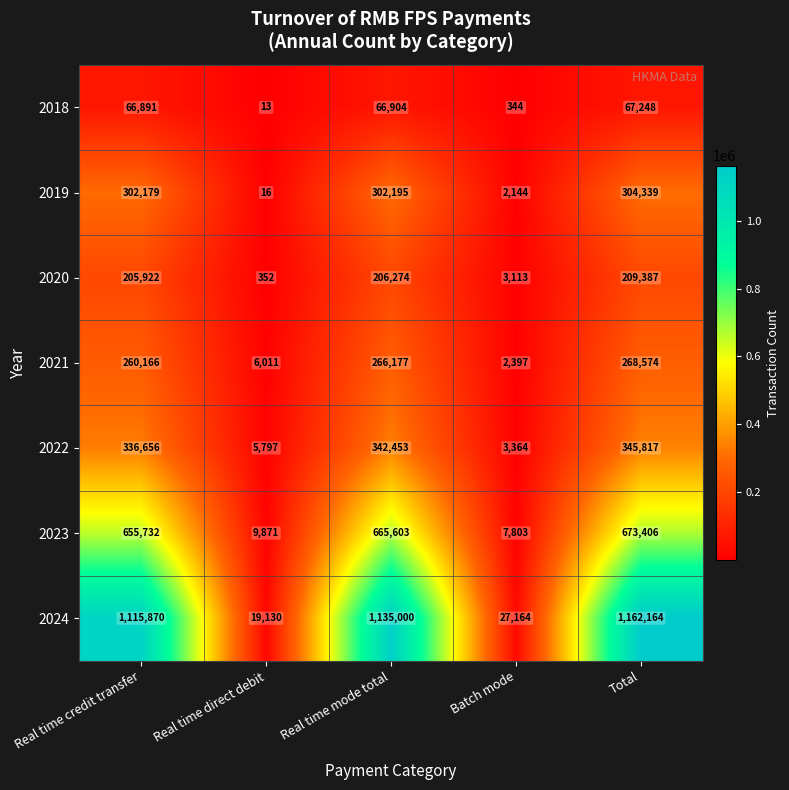

What value does the 2018 series have at Real time credit transfer, to the nearest 50?

66900